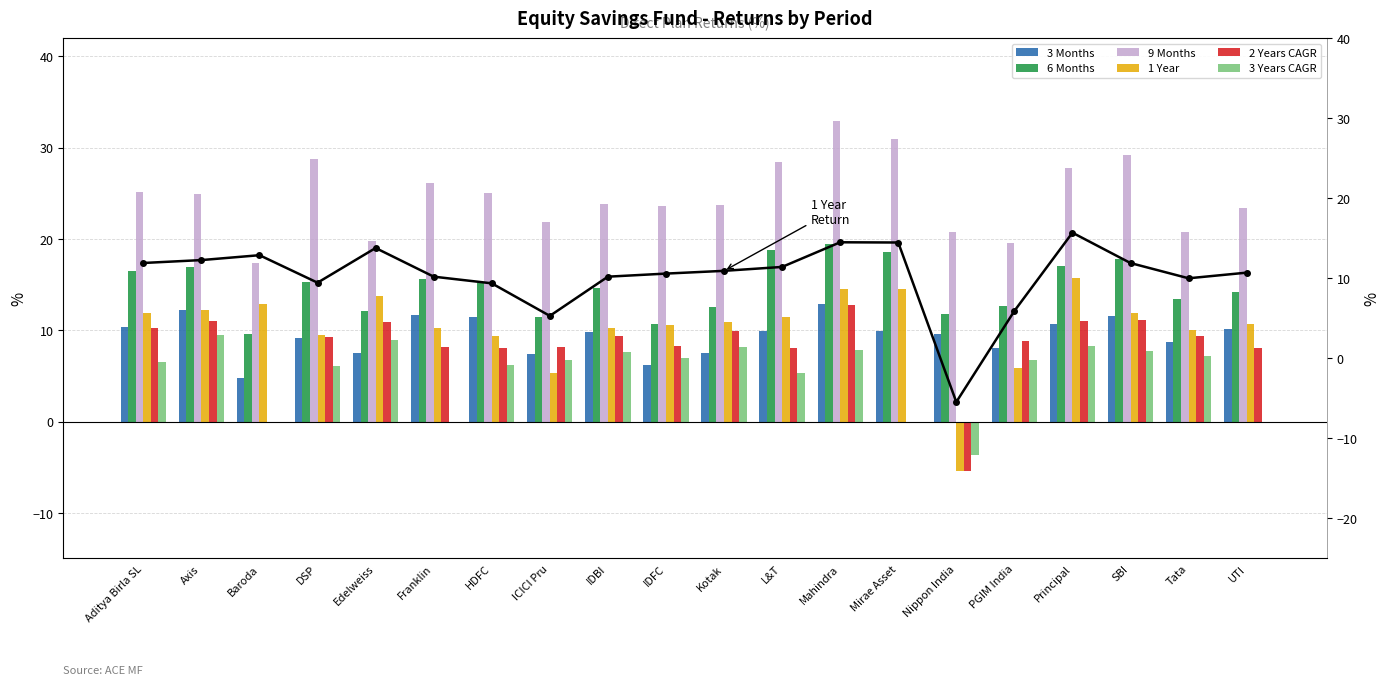

Rank the series at Baroda from lowest to highest value.

2 Years CAGR, 3 Years CAGR, 3 Months, 6 Months, 1 Year, 9 Months